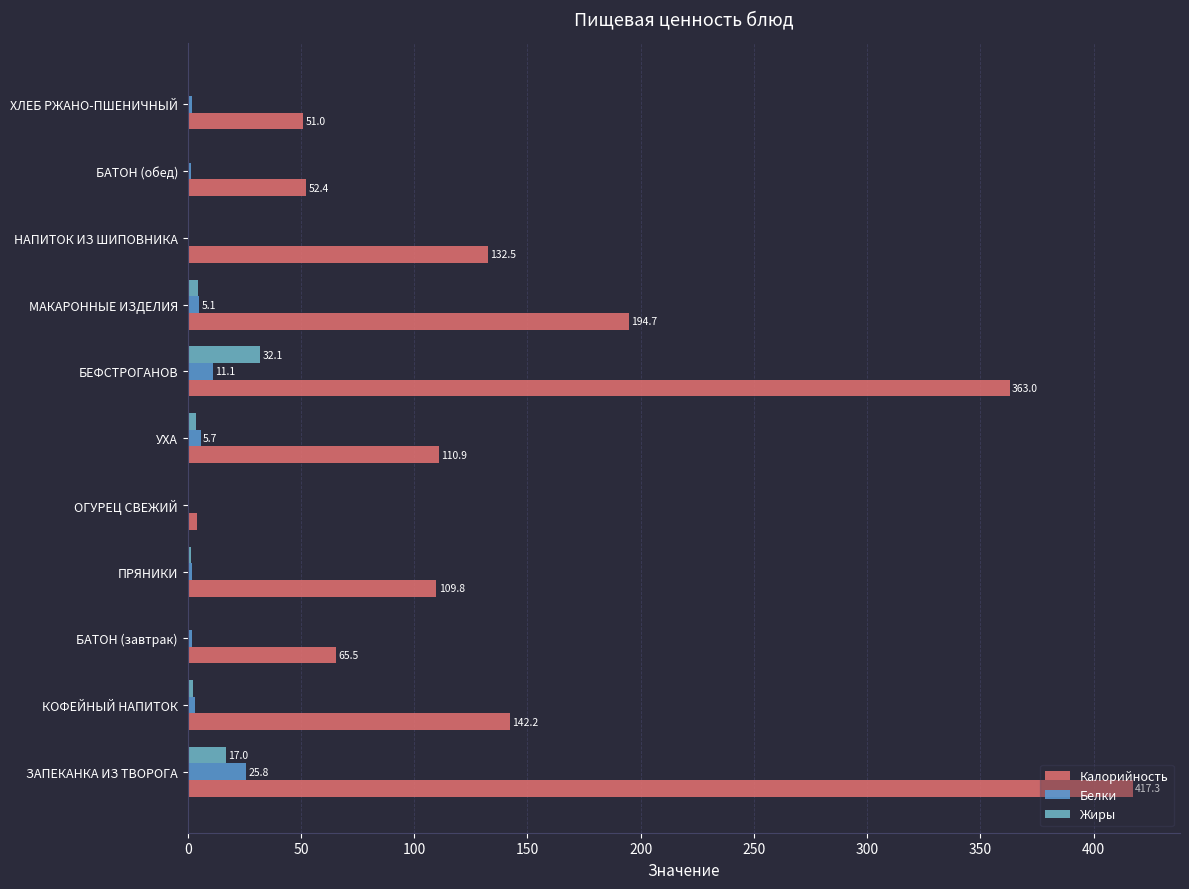

What is the average value of the Калорийность series?

149.4